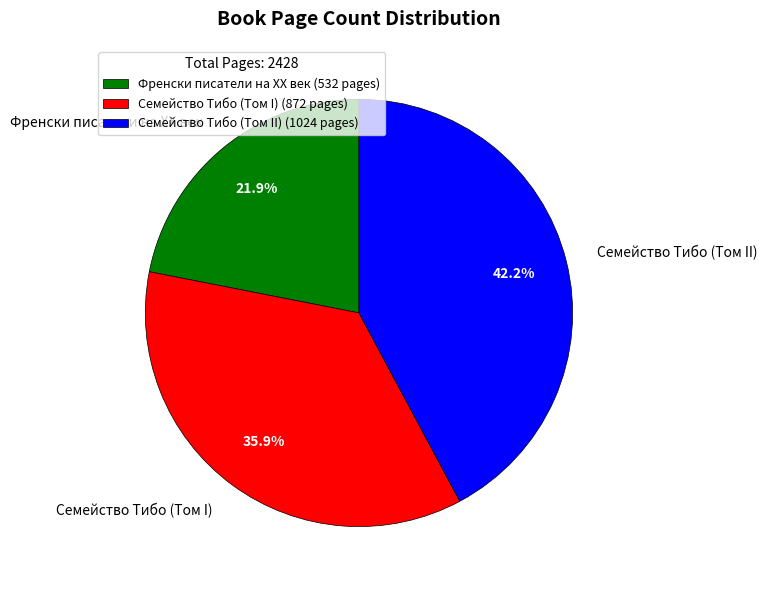

Approximately how many times larger is the value at Семейство Тибо (Том I) compared to Семейство Тибо (Том II)?

0.9